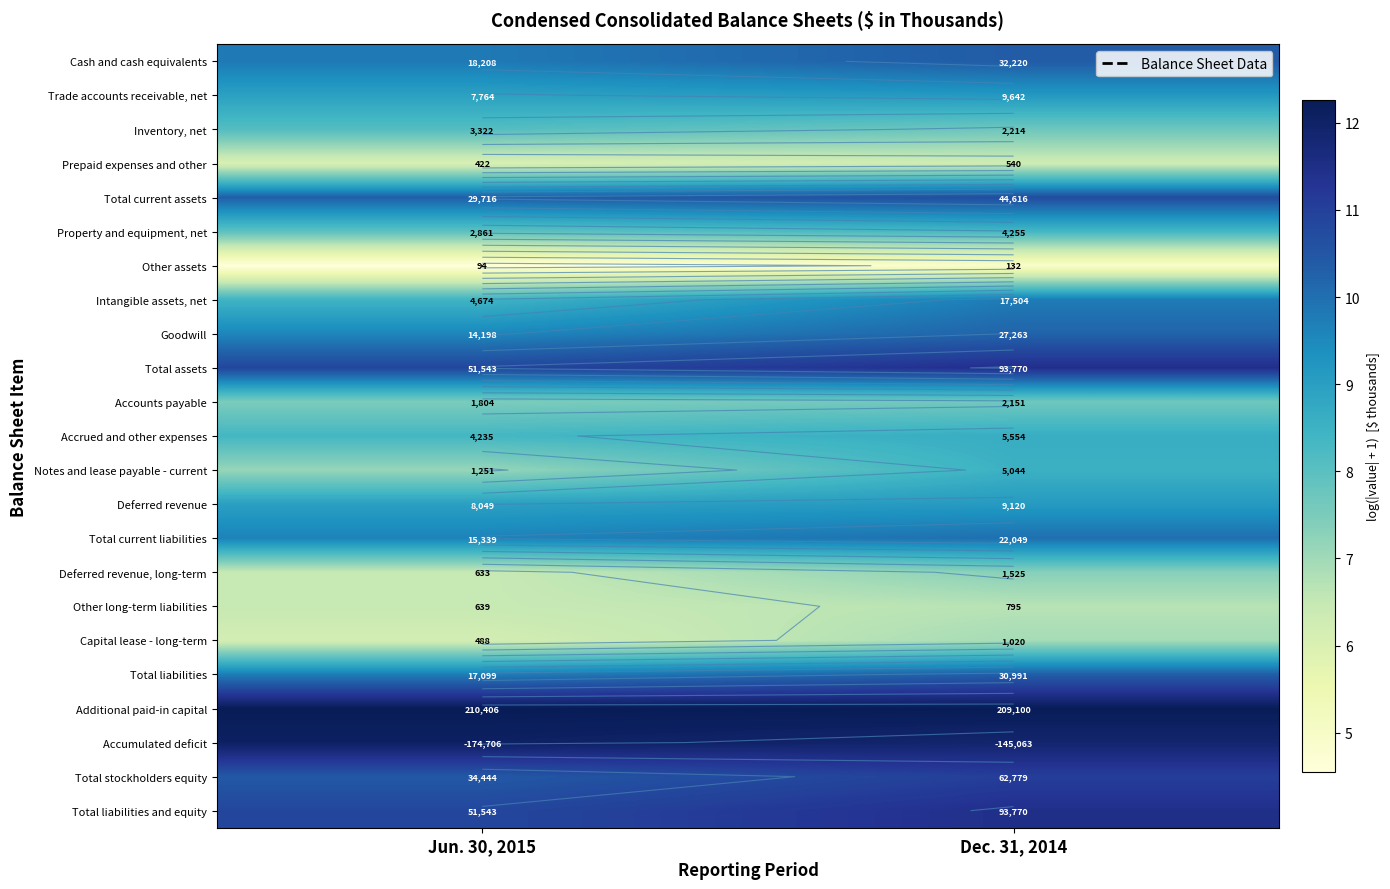

Is the value of Deferred revenue, long-term at Jun. 30, 2015 greater than the value of Additional paid-in capital at Dec. 31, 2014?

No